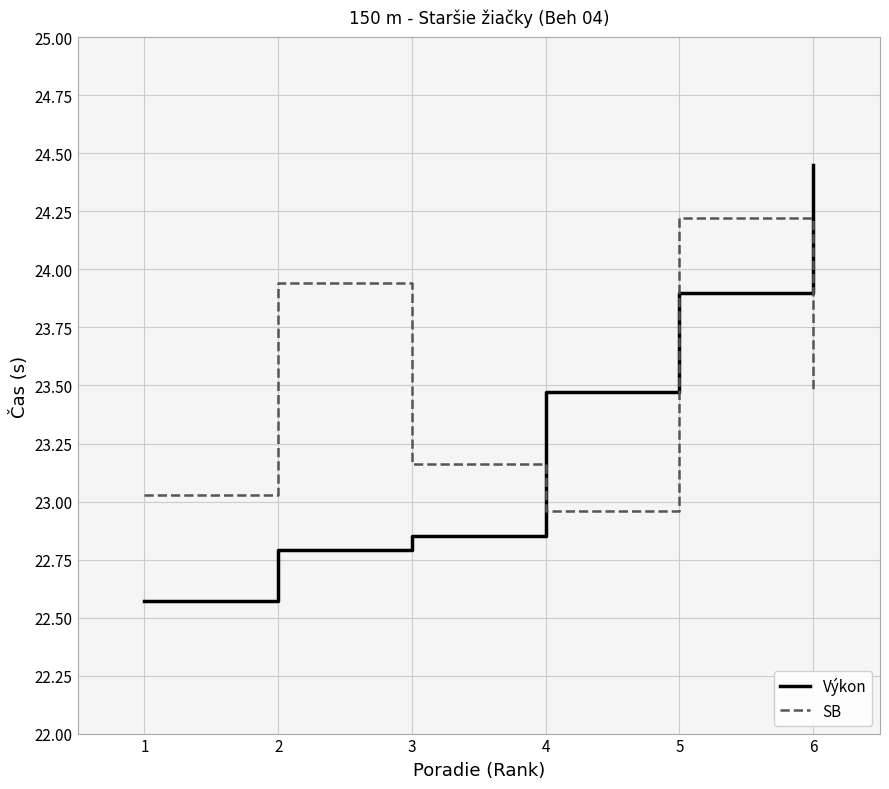

Rank the categories by SB value from lowest to highest.

4, 1, 3, 6, 2, 5